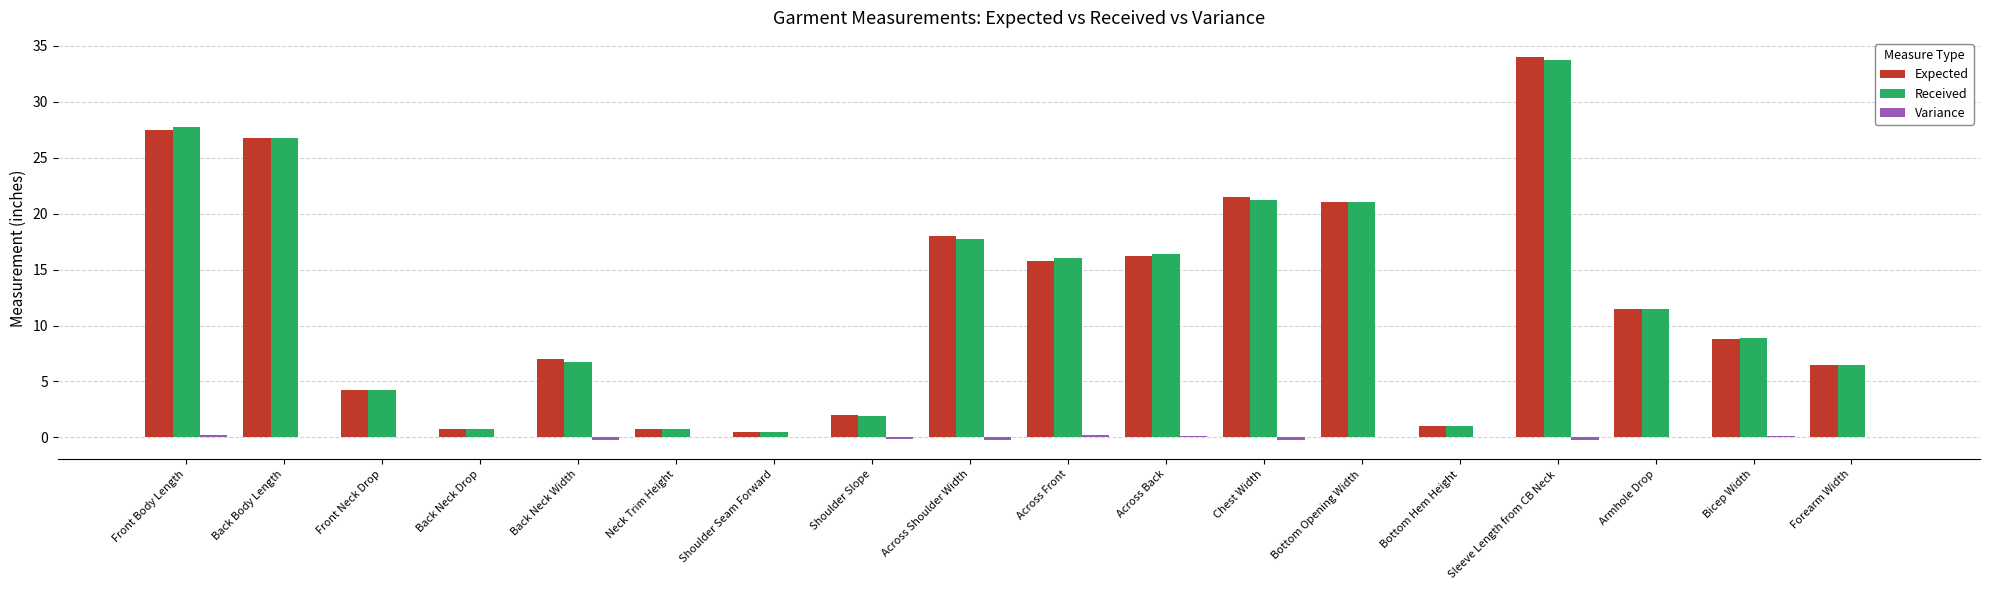

How many values in the Expected series exceed 11?

9